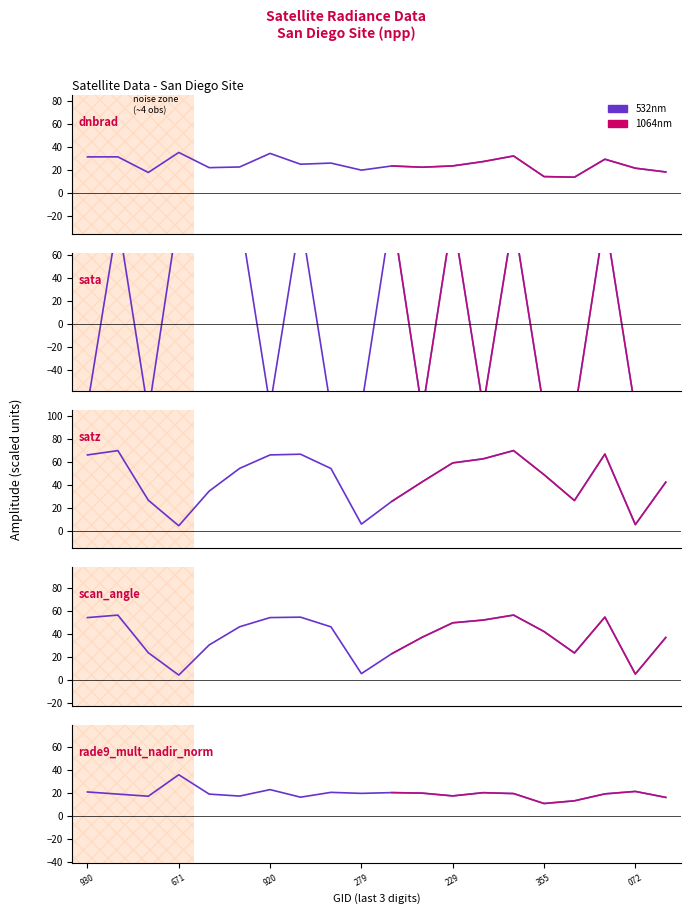

What is the spread (max minus min) of values at 102792?

78.2